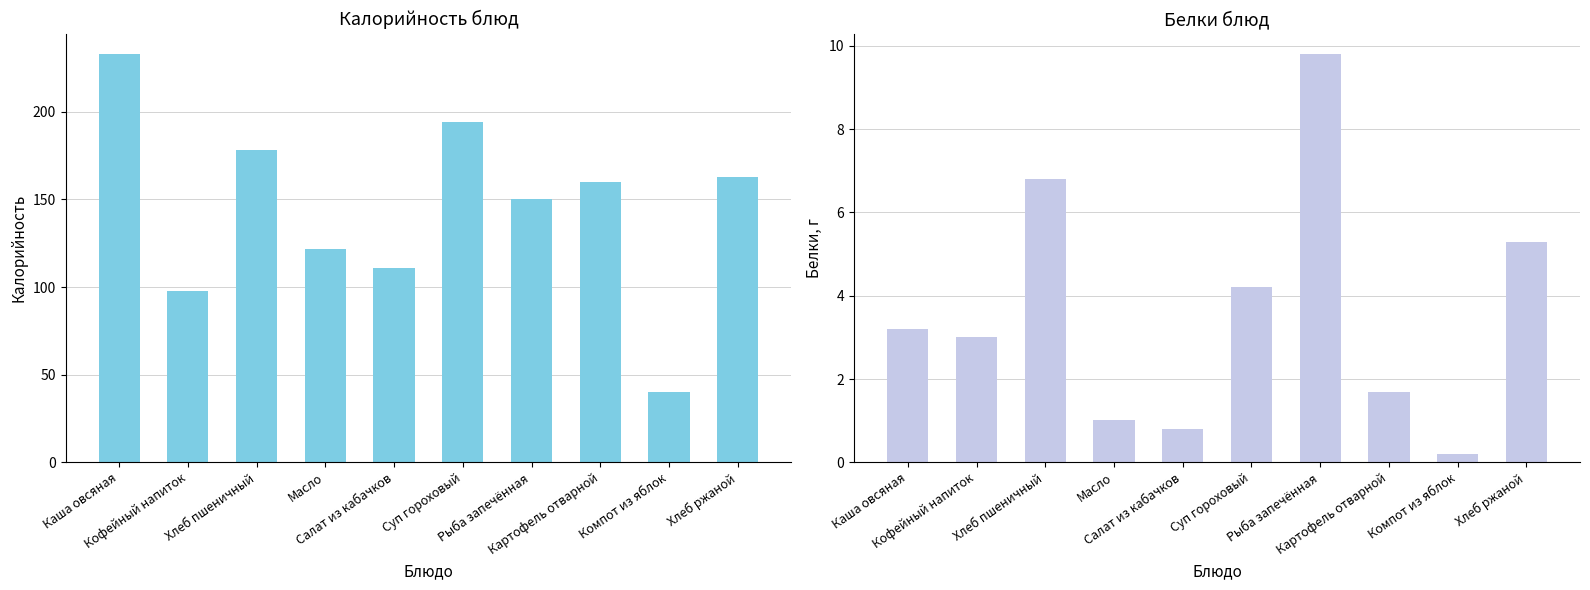

What is the minimum value shown in the chart?

0.2